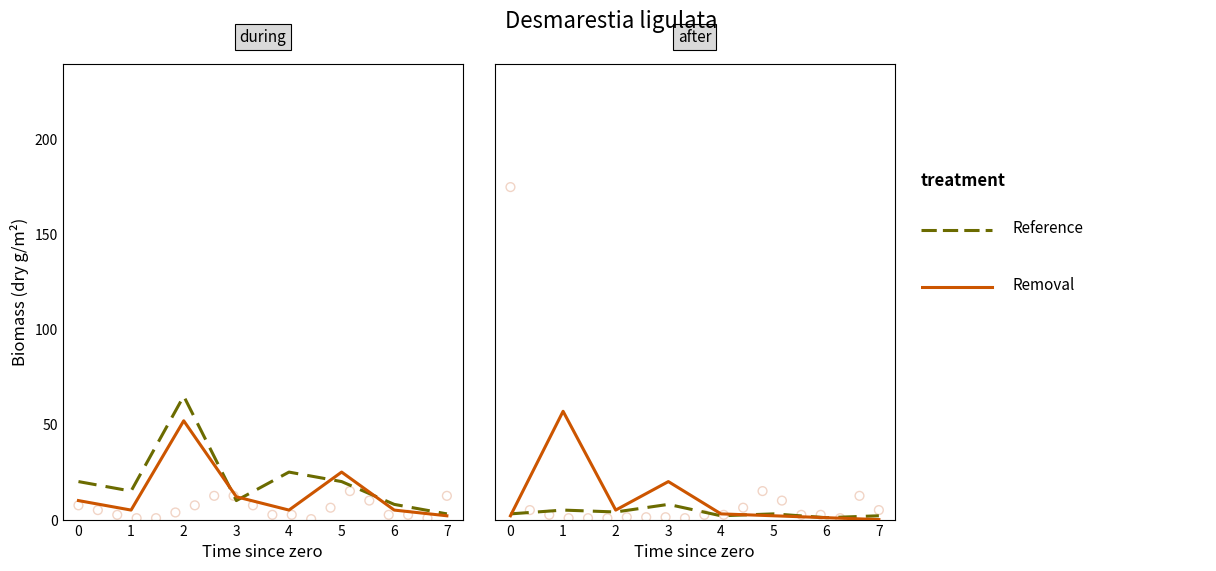

At how many categories does at least one series exceed 54?

1